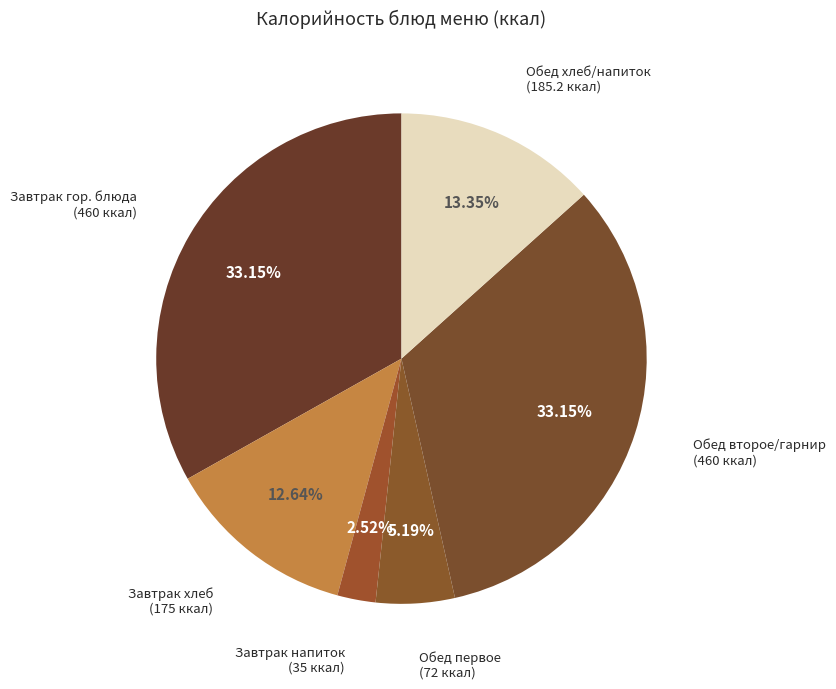

How many slices are in this pie chart?

6